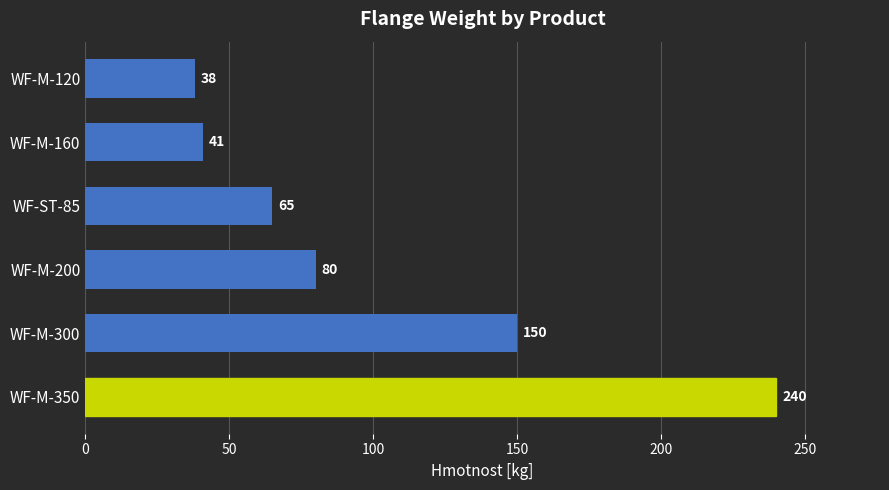

Rank the categories by value from lowest to highest.

WF-M-120, WF-M-160, WF-ST-85, WF-M-200, WF-M-300, WF-M-350